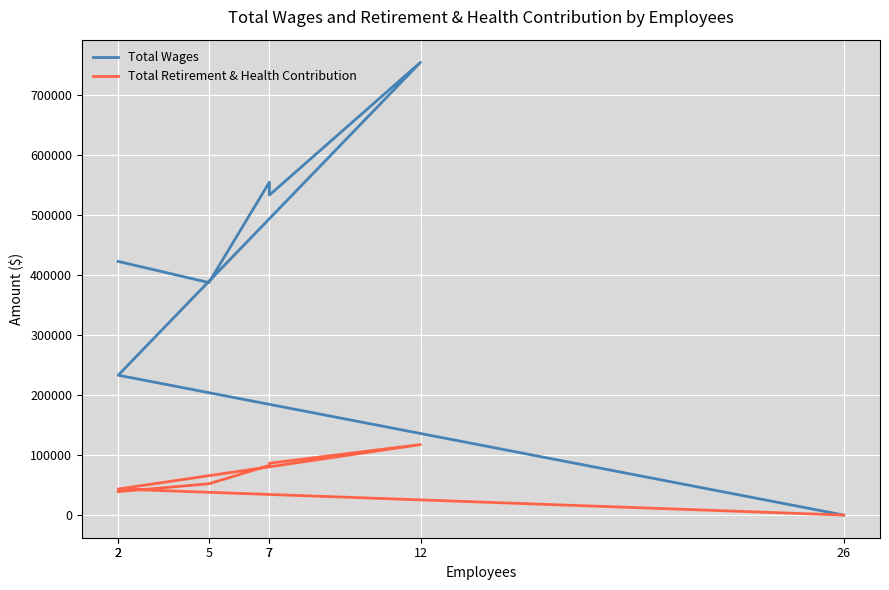

Is it true that Total Wages equals 131198 at 2?

False